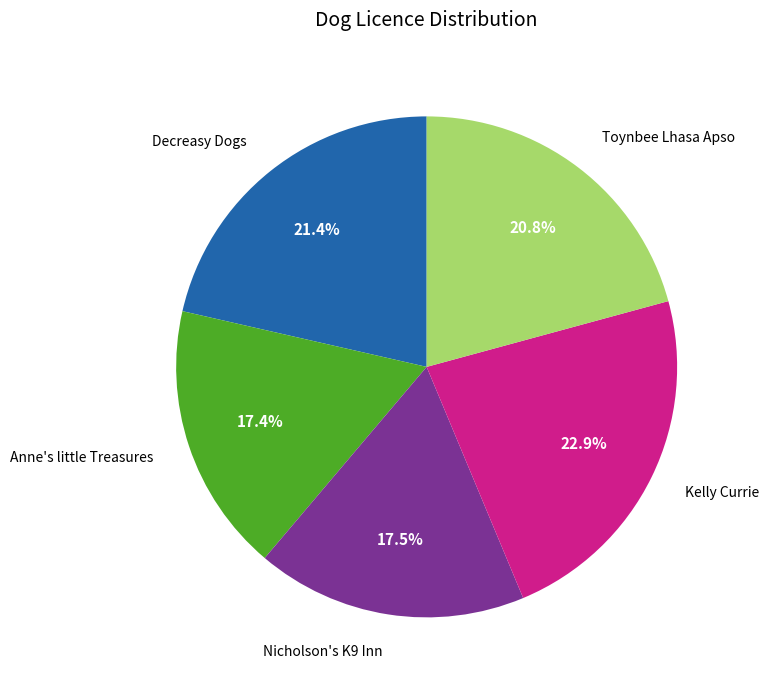

Which category has the biggest portion of the pie?

Kelly Currie